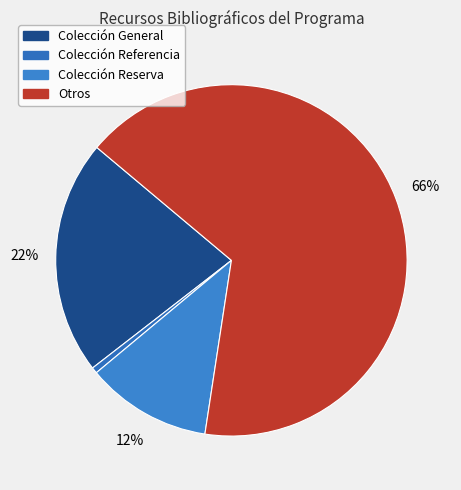

Approximately how many times larger is the value at Otros compared to Colección General?

3.1